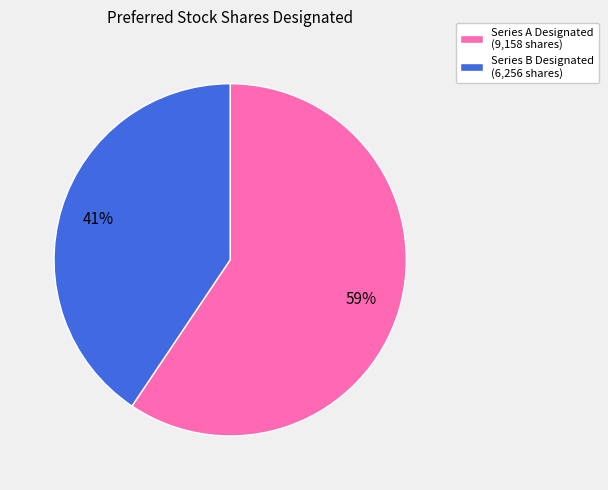

Which slice represents more than half of the pie?

Series A Designated (9,158 shares)